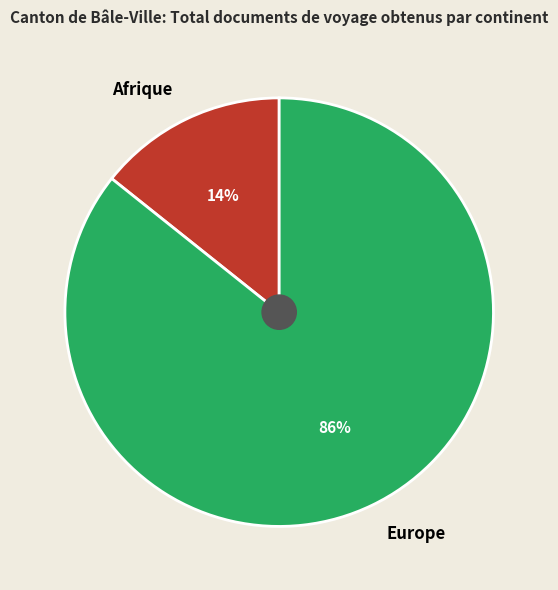

What is the smallest slice in the pie chart?

Afrique